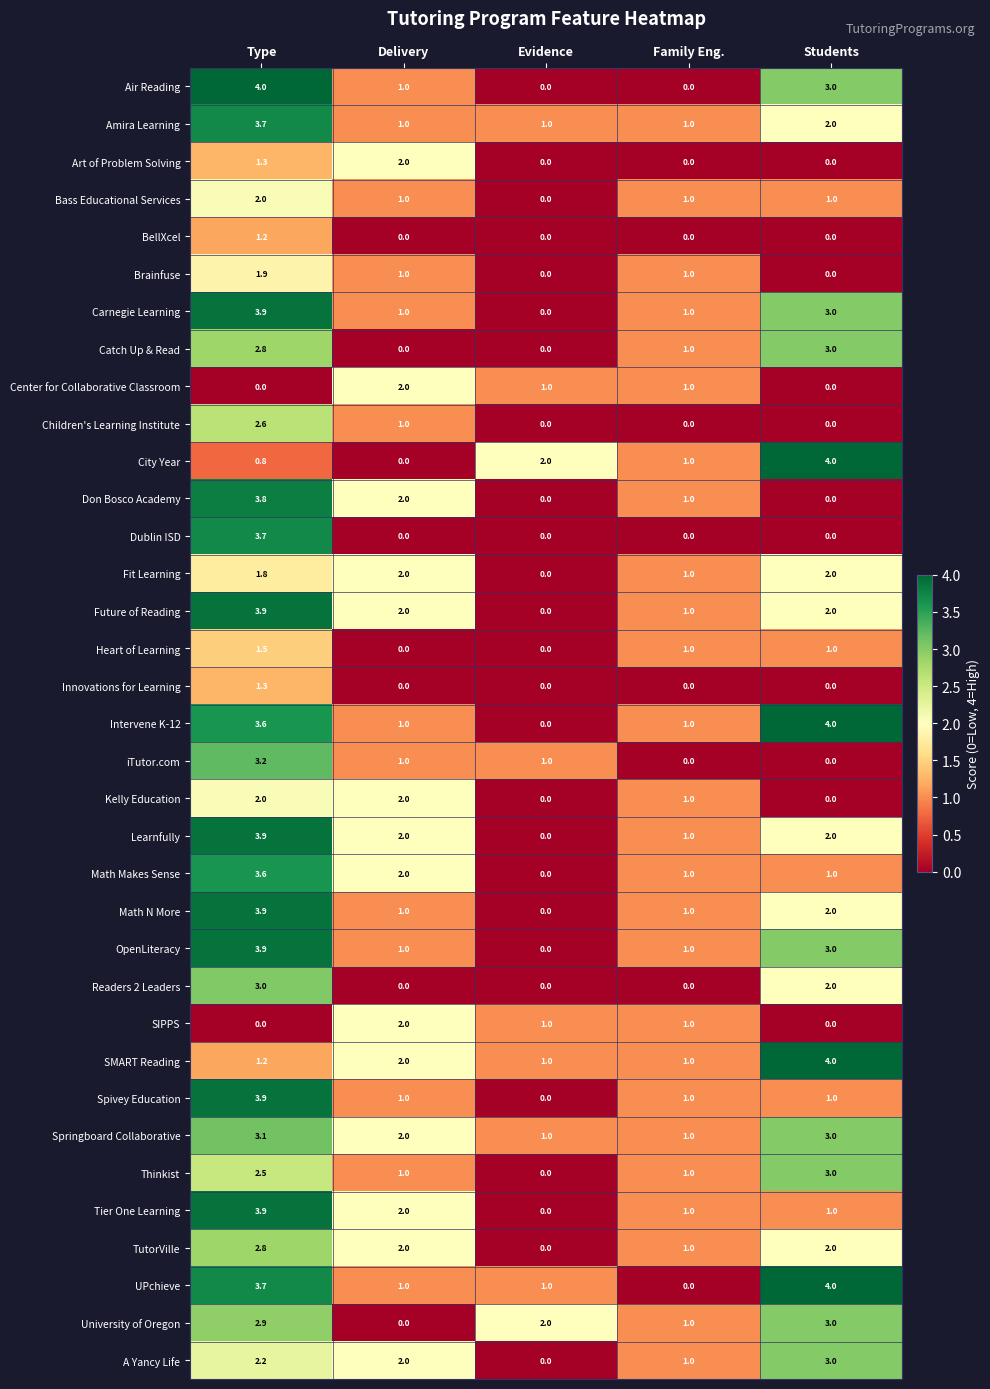

The value of Don Bosco Academy at Evidence is 0.0. True or false?

True